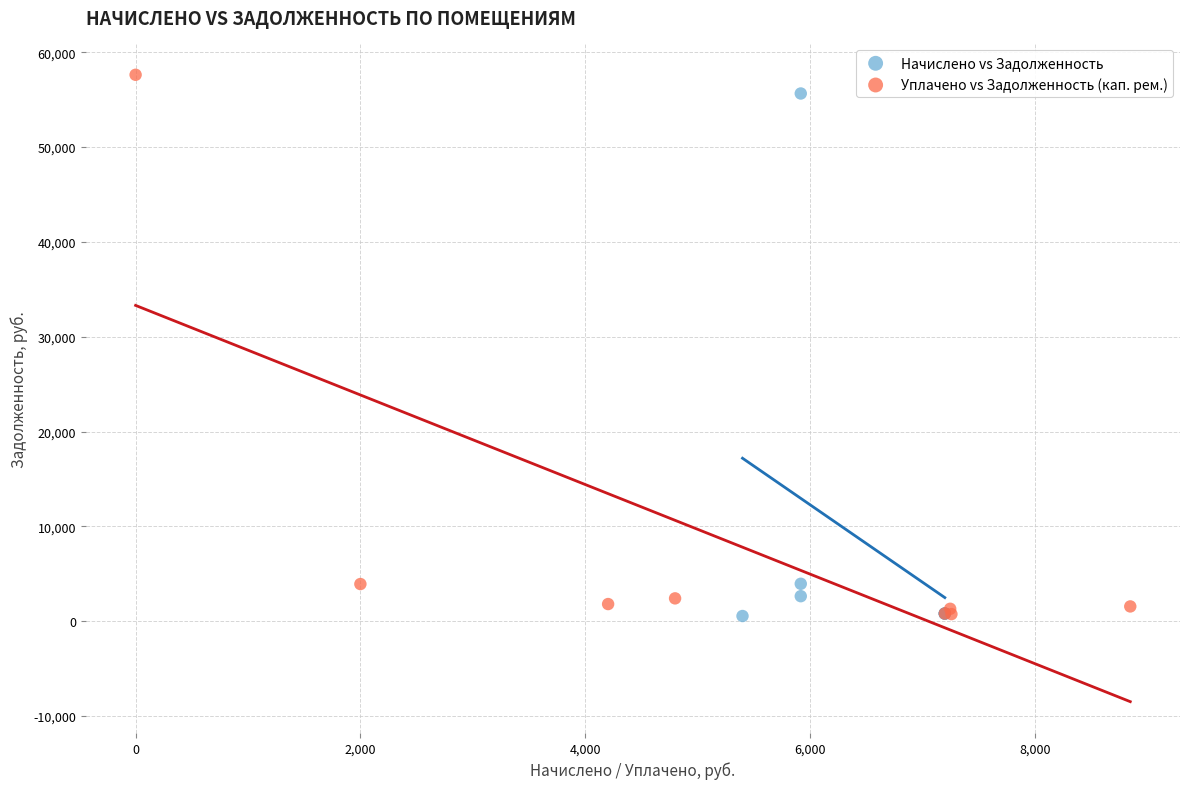

Which series has the widest spread of Y values?

Уплачено vs Задолженность (кап. рем.)